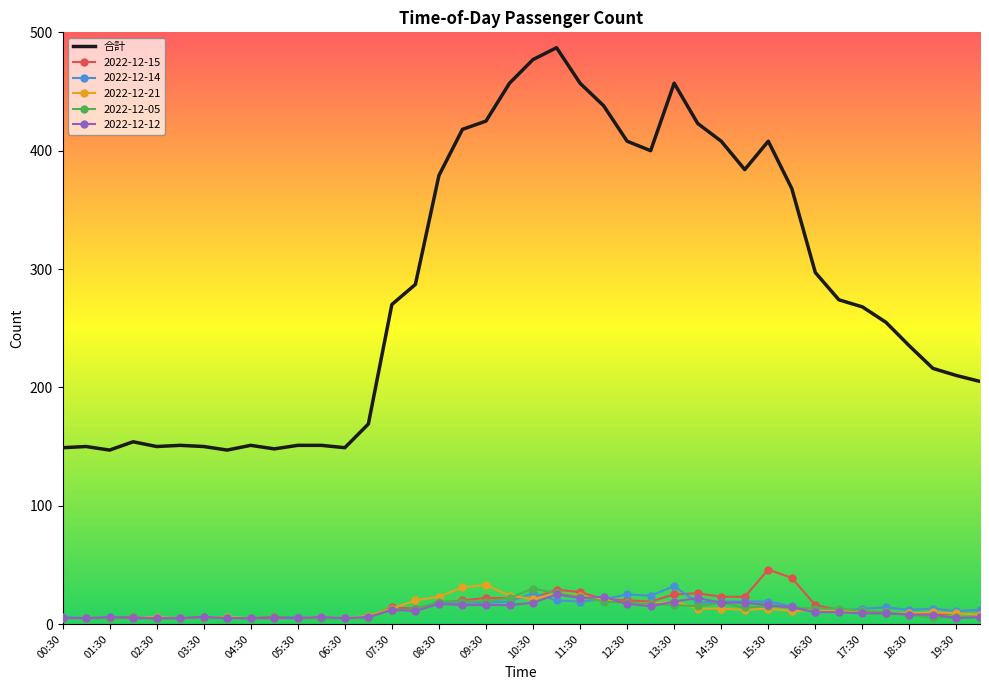

Which series has the largest total across all categories?

合計